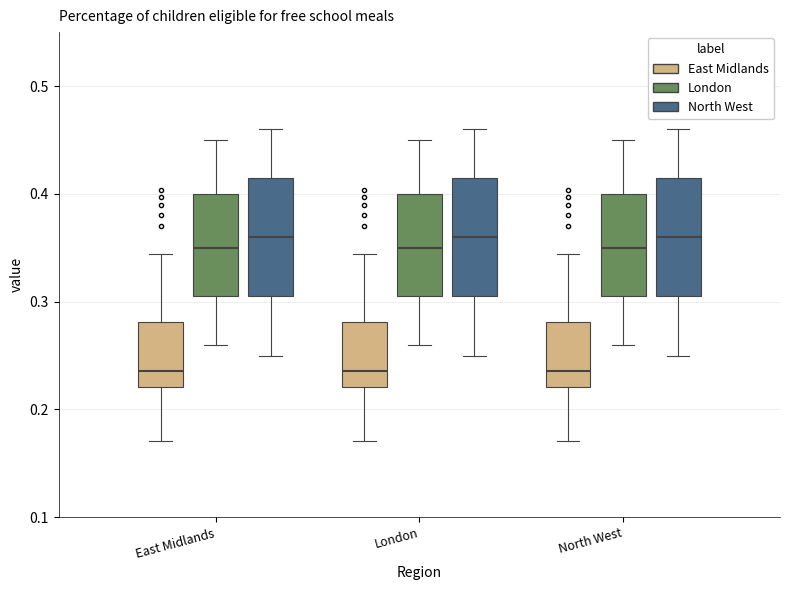

Where is the upper edge of the box for London (East Midlands) on the y-axis? The values are not printed on the chart, so give them approximately, as read against the axis.

0.28